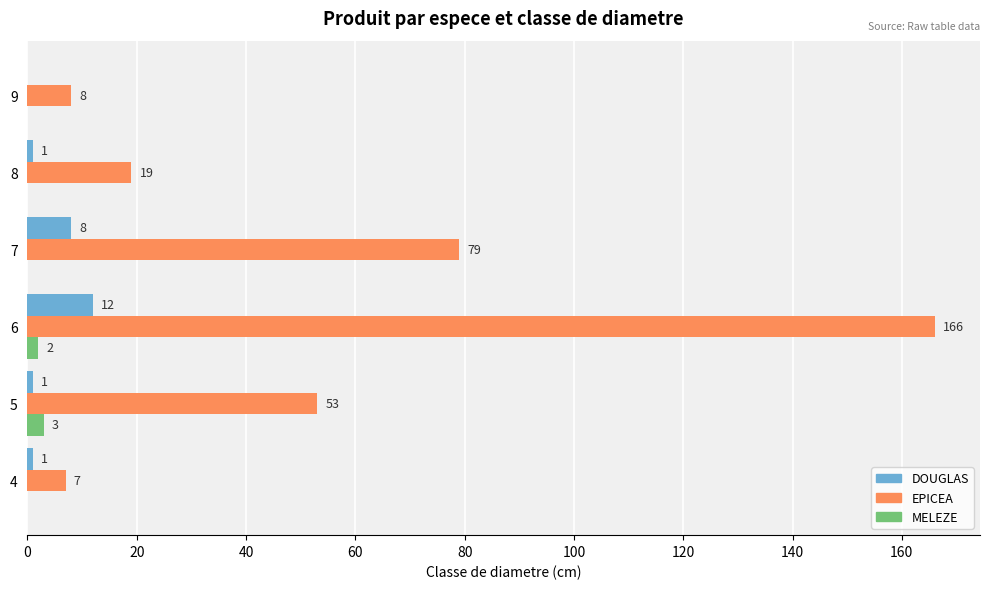

How many MELEZE values are between 0 and 2?

5